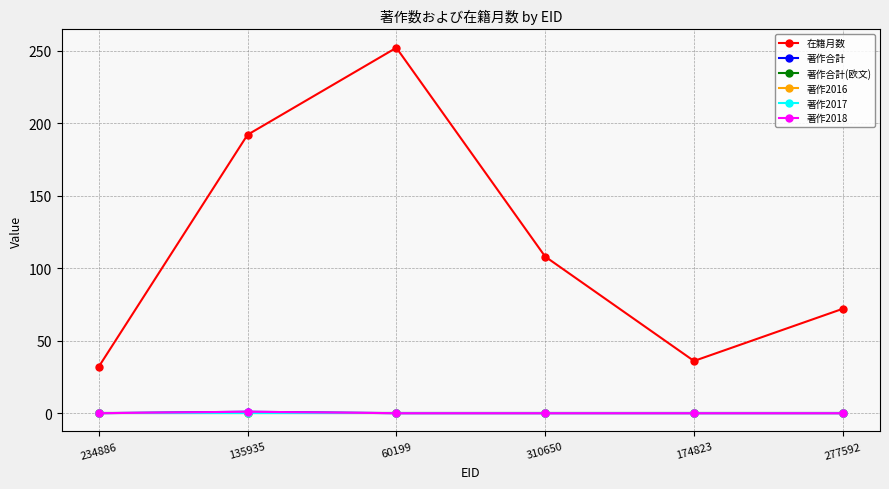

How many data points does each series have?

6